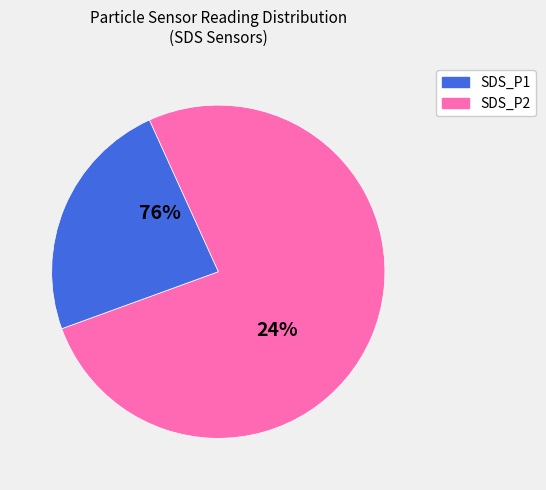

To the nearest percent, what percentage of the pie is SDS_P1?

76%